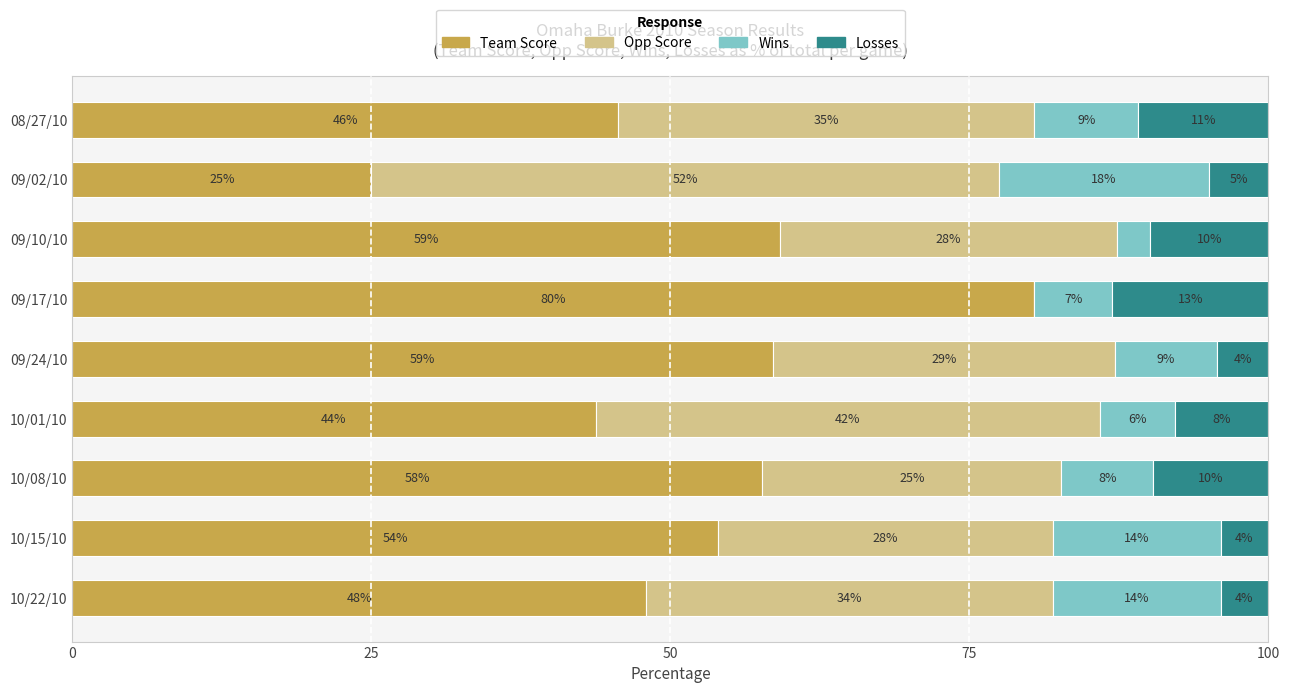

Count the number of data series in this chart.

4